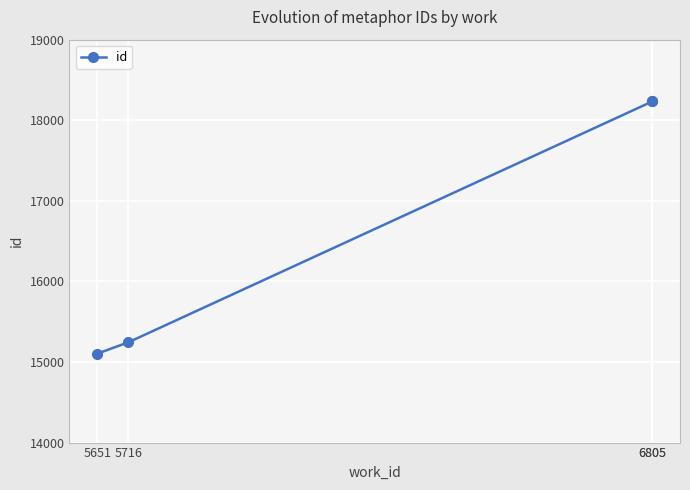

What is the change in value from 5651 to 6805?

+3131